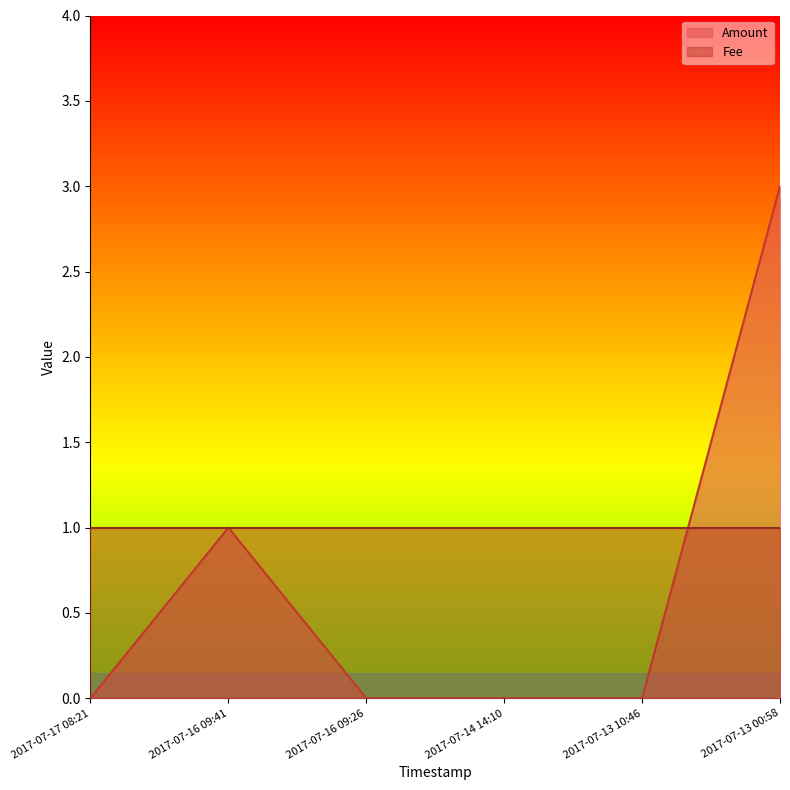

Does the chart have visible grid lines?

No